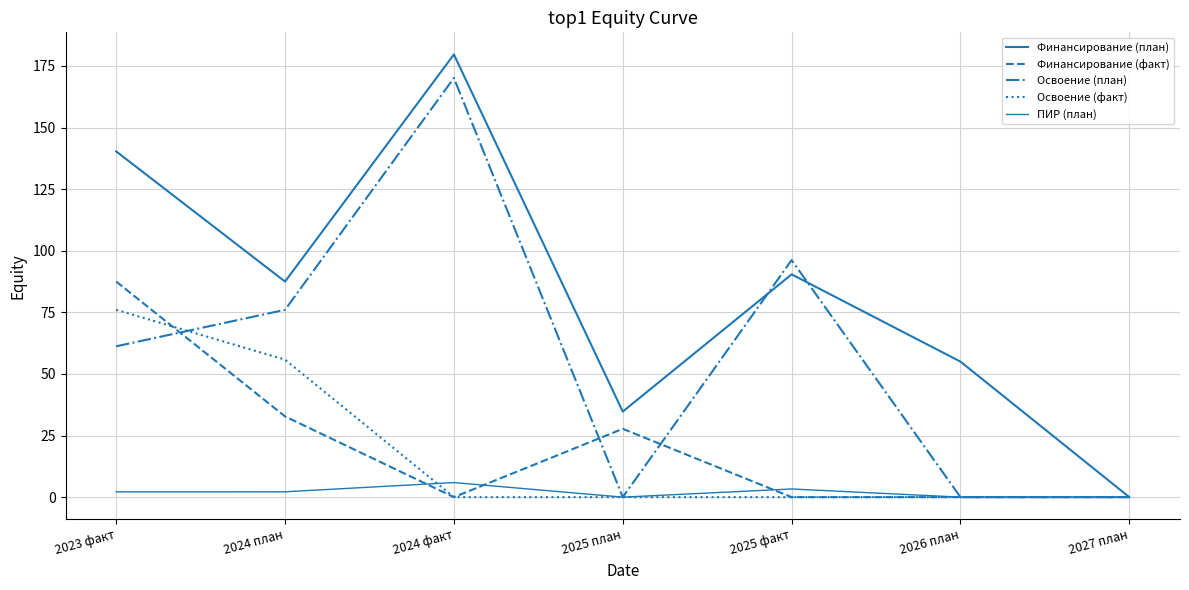

Which label corresponds to the smallest value in the chart?

2027 план